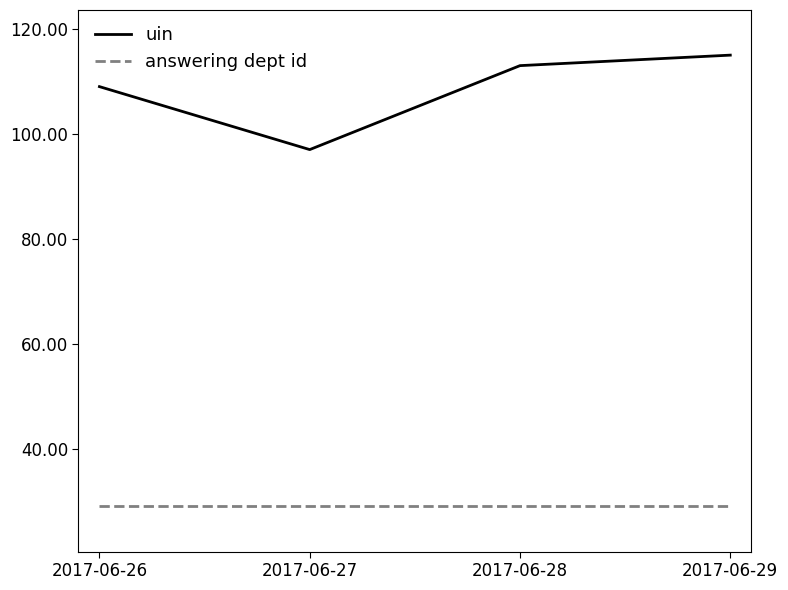

True or false: answering dept id and uin intersect in this chart.

False